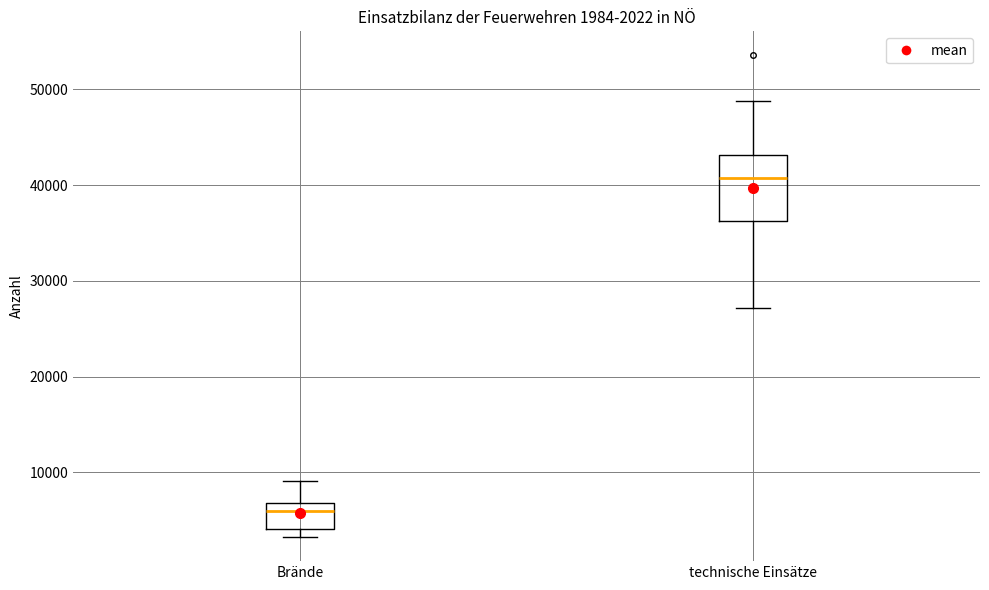

Which box is the tallest, from its lower edge to its upper edge?

technische Einsätze